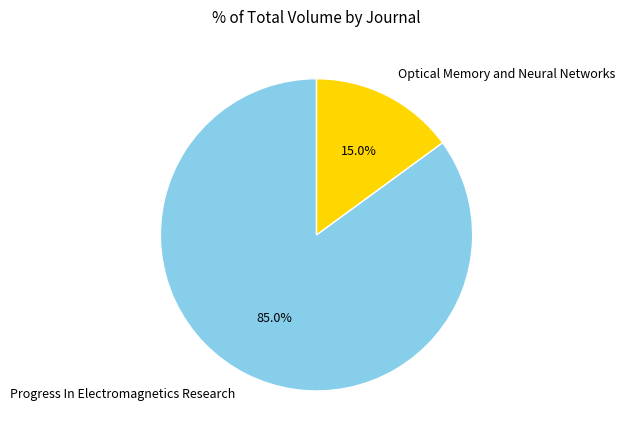

How many slices are in this pie chart?

2